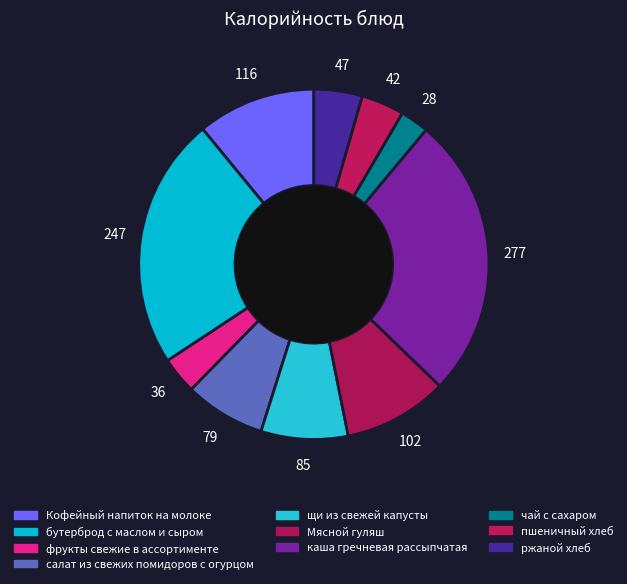

What portion of the pie excludes Кофейный напиток на молоке?

89.0%